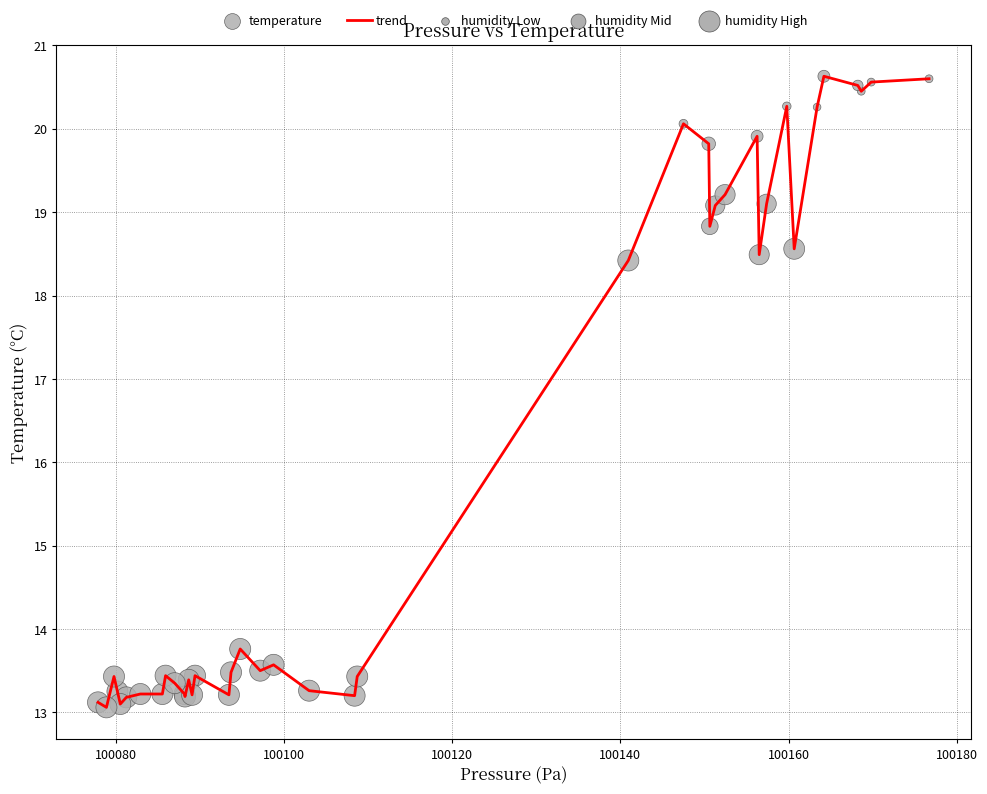

What is the maximum value shown in the chart?

20.6